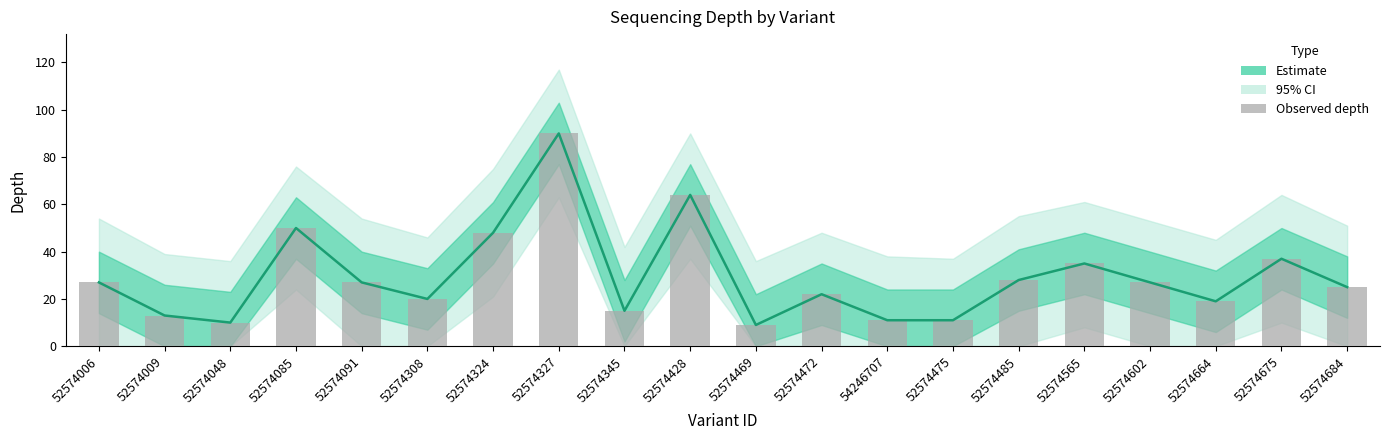

Does the chart contain any negative values?

No